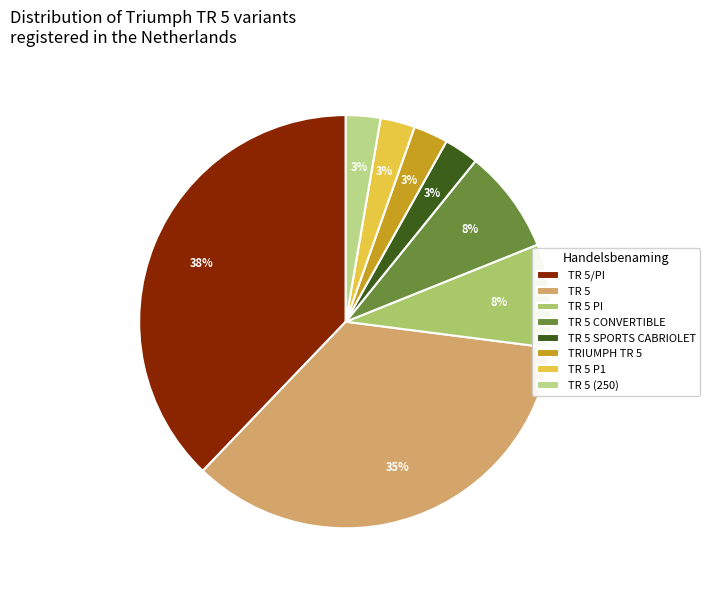

How many segments does this pie chart have?

8